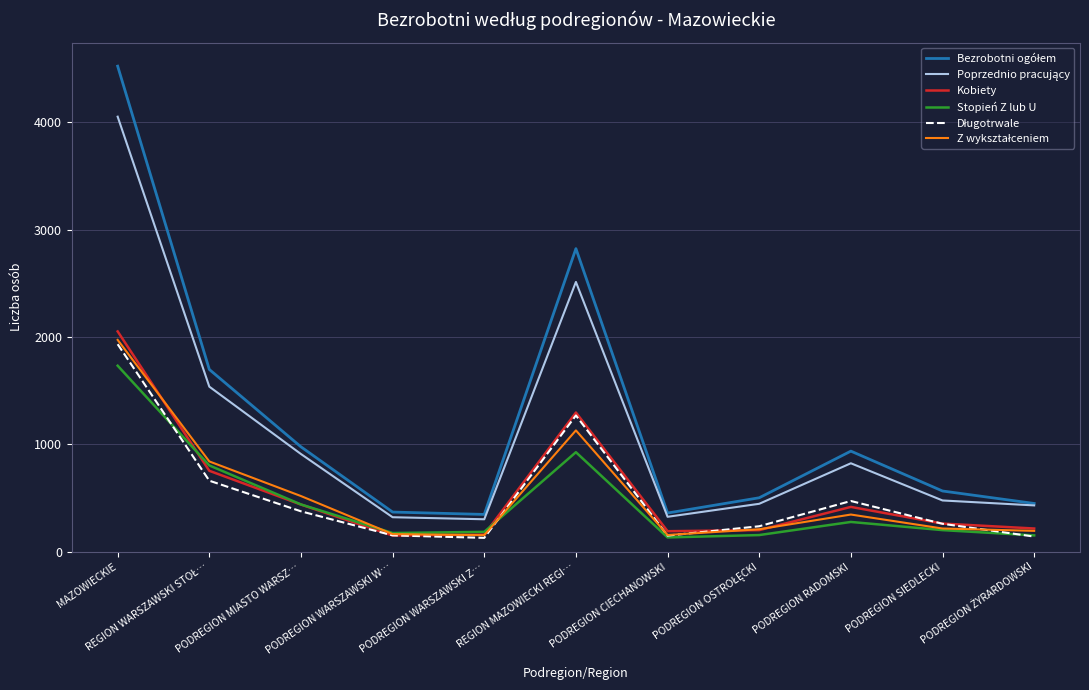

The Kobiety series shows 1989 at REGION MAZOWIECKI REGI…. True or false?

False